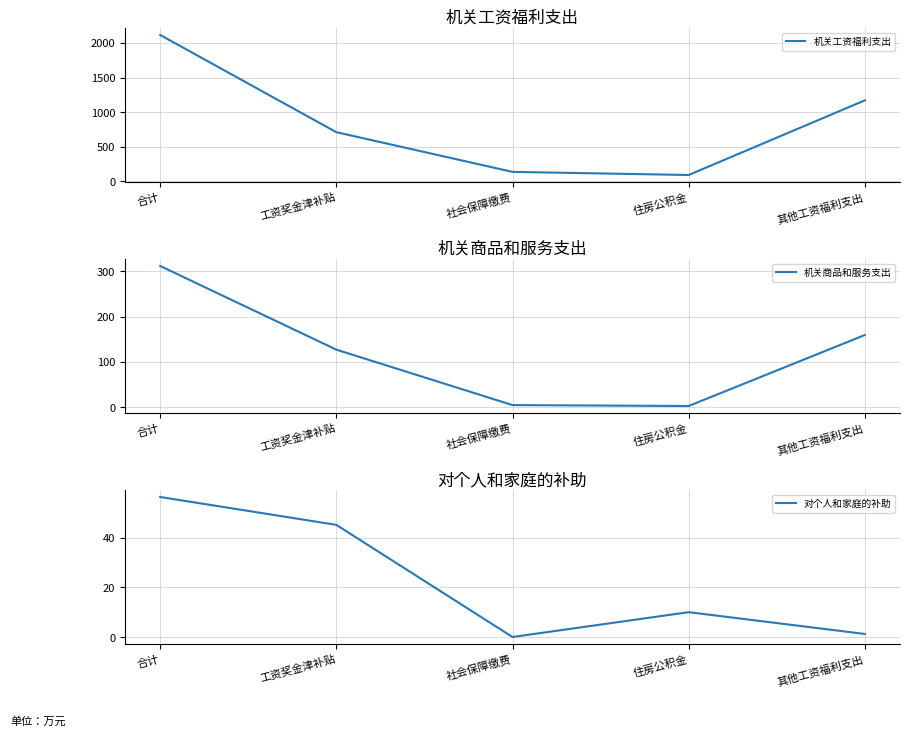

True or false: 对个人和家庭的补助 and 机关商品和服务支出 intersect in this chart.

True